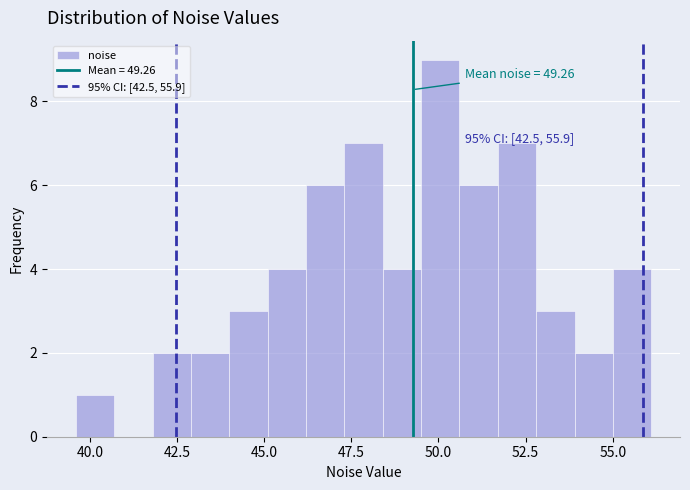

Read against the x-axis, roughly where is the centre of the tallest bar?

50.0